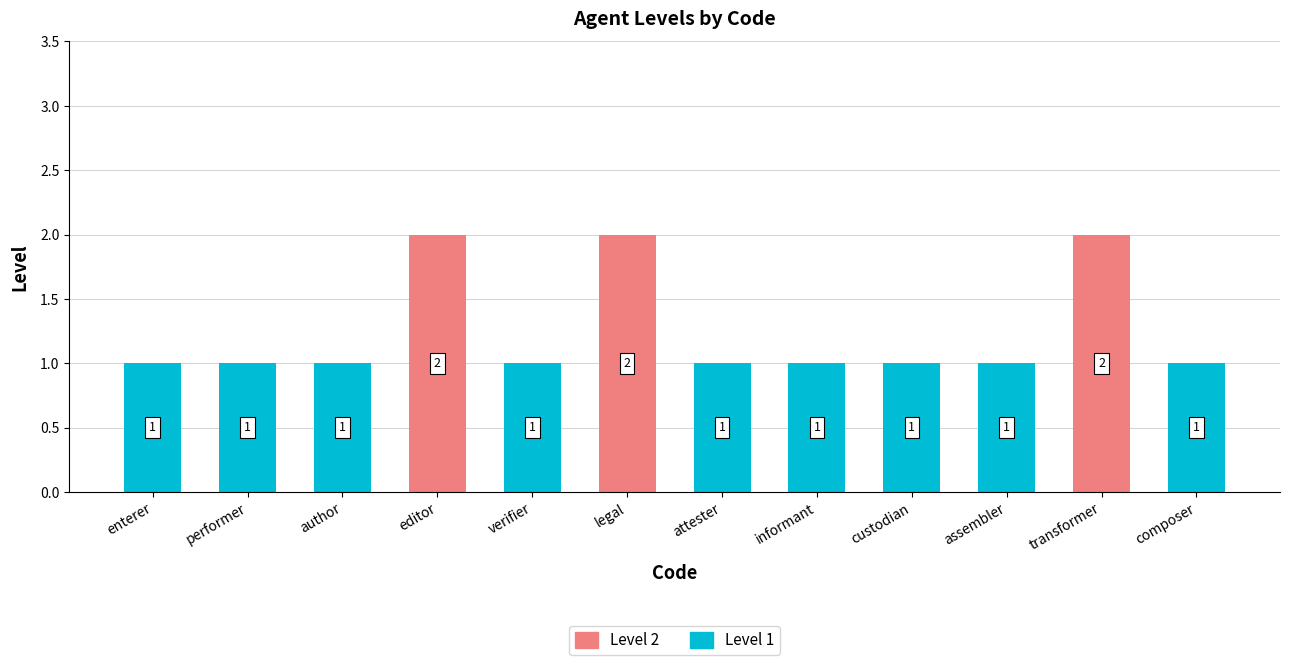

What is the total value across all series at performer?

1